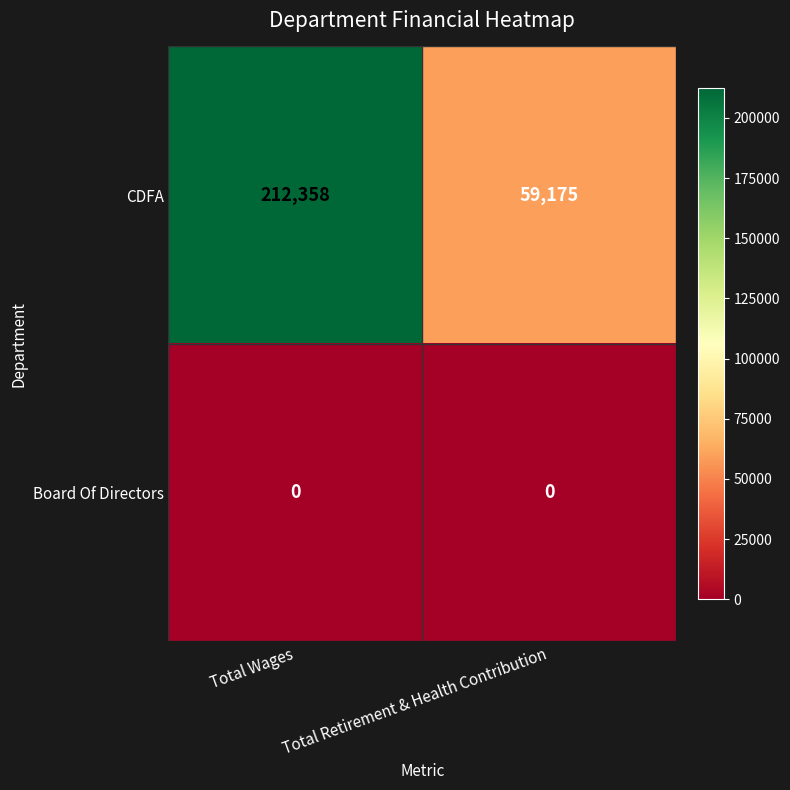

At which label is CDFA closest to 135766?

Total Retirement & Health Contribution